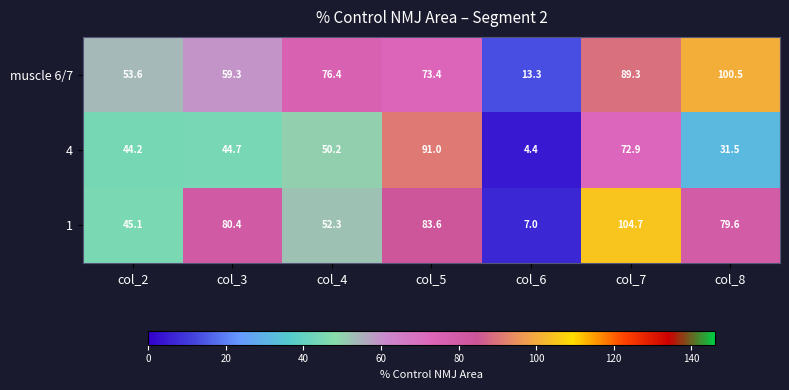

Reading right to left, extract all data points from this chart.

muscle 6/7: col_8=100.5	col_7=89.3	col_6=13.3	col_5=73.4	col_4=76.4	col_3=59.3	col_2=53.6
4: col_8=31.5	col_7=72.9	col_6=4.4	col_5=91.0	col_4=50.2	col_3=44.7	col_2=44.2
1: col_8=79.6	col_7=104.7	col_6=7.0	col_5=83.6	col_4=52.3	col_3=80.4	col_2=45.1